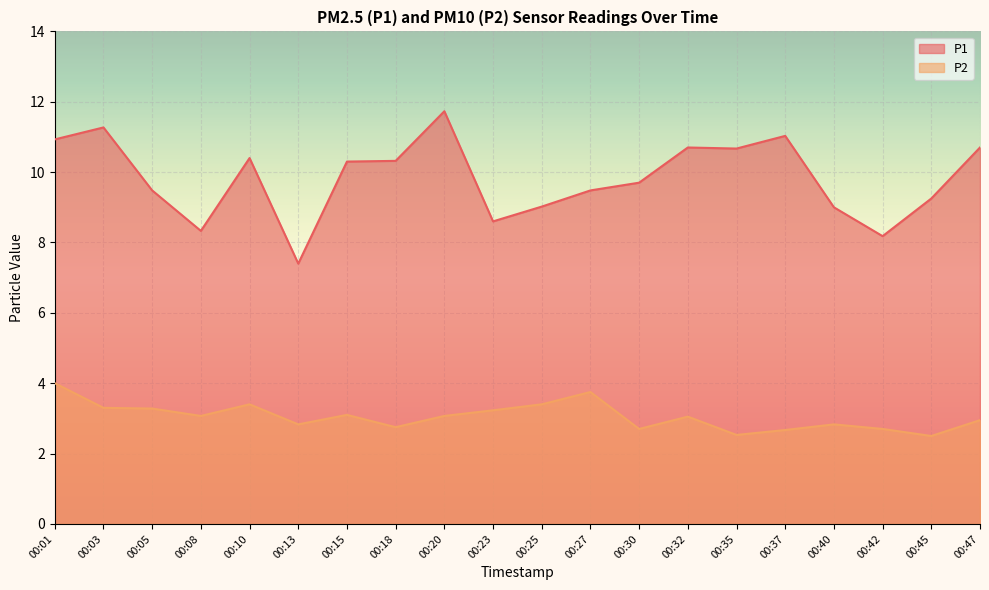

In P2, how many points are lower than both neighbors (excluding endpoints)?

6